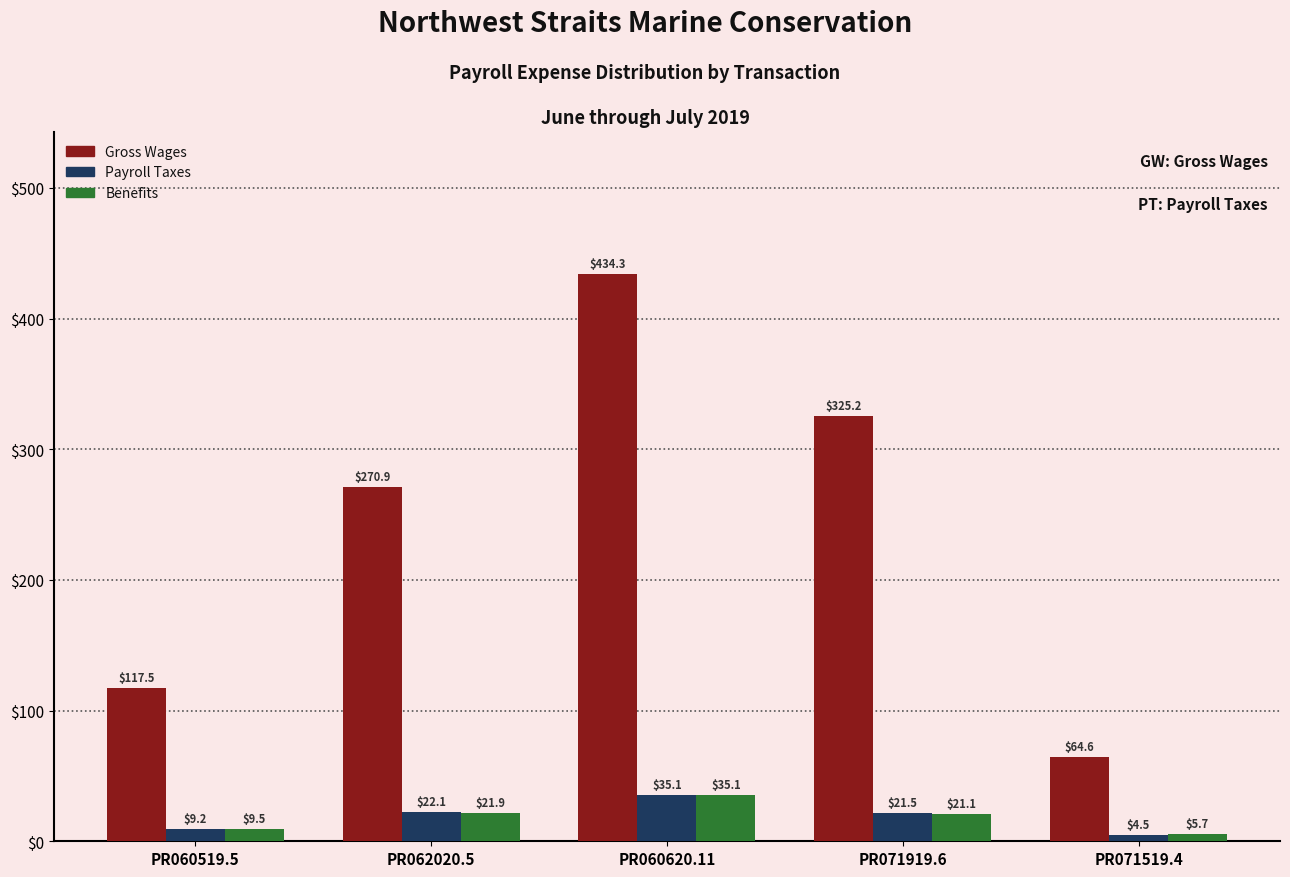

Reading left to right, what are all the values shown in this chart?

Gross Wages: 117.5	270.9	434.3	325.2	64.6
Payroll Taxes: 9.2	22.1	35.1	21.5	4.5
Benefits: 9.5	21.9	35.1	21.1	5.7